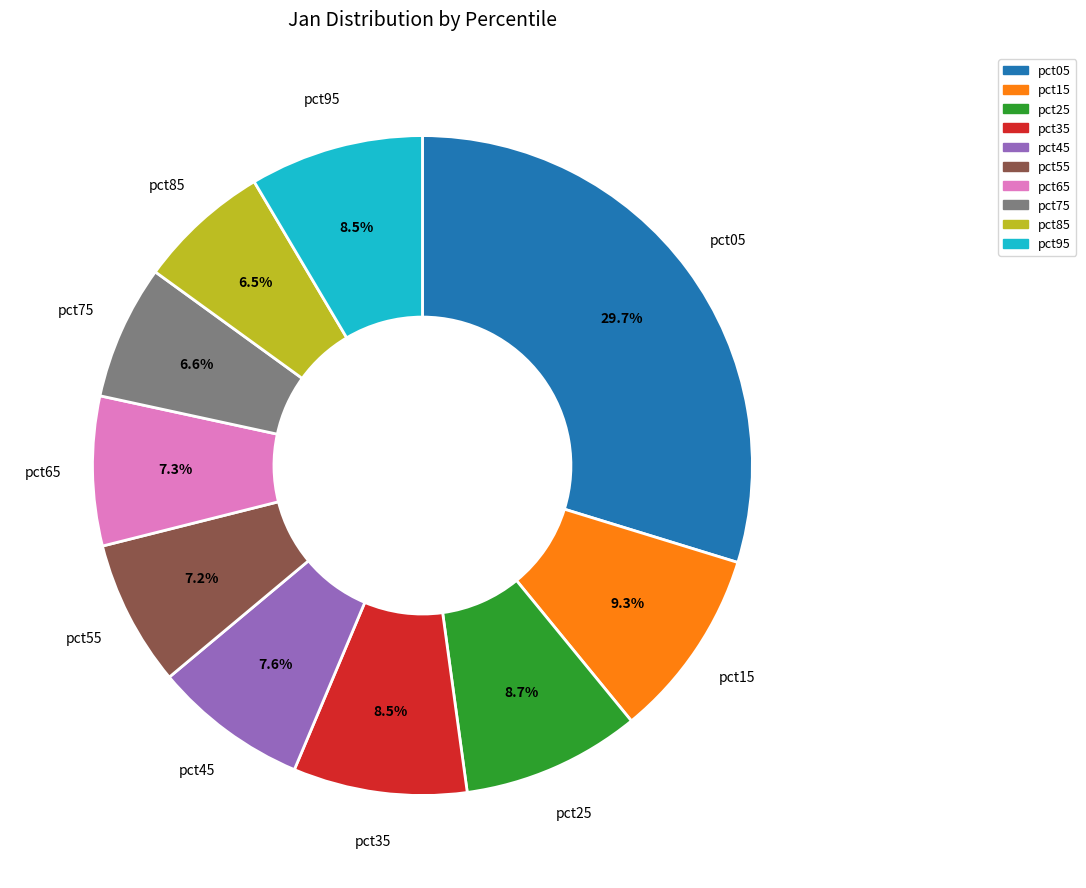

To the nearest percent, what portion does pct15 represent?

9%